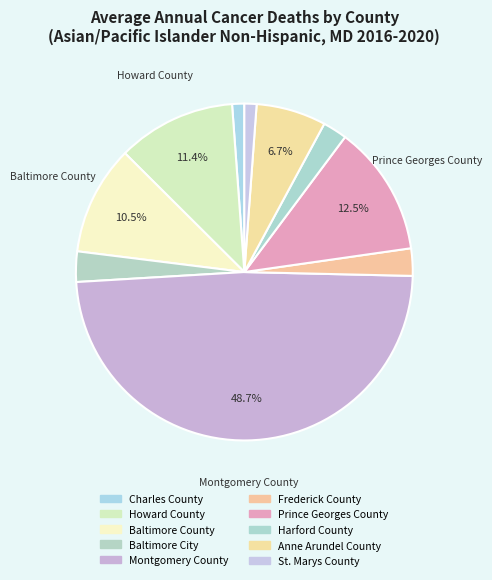

The Charles County slice represents 11% of the pie. True or false?

False